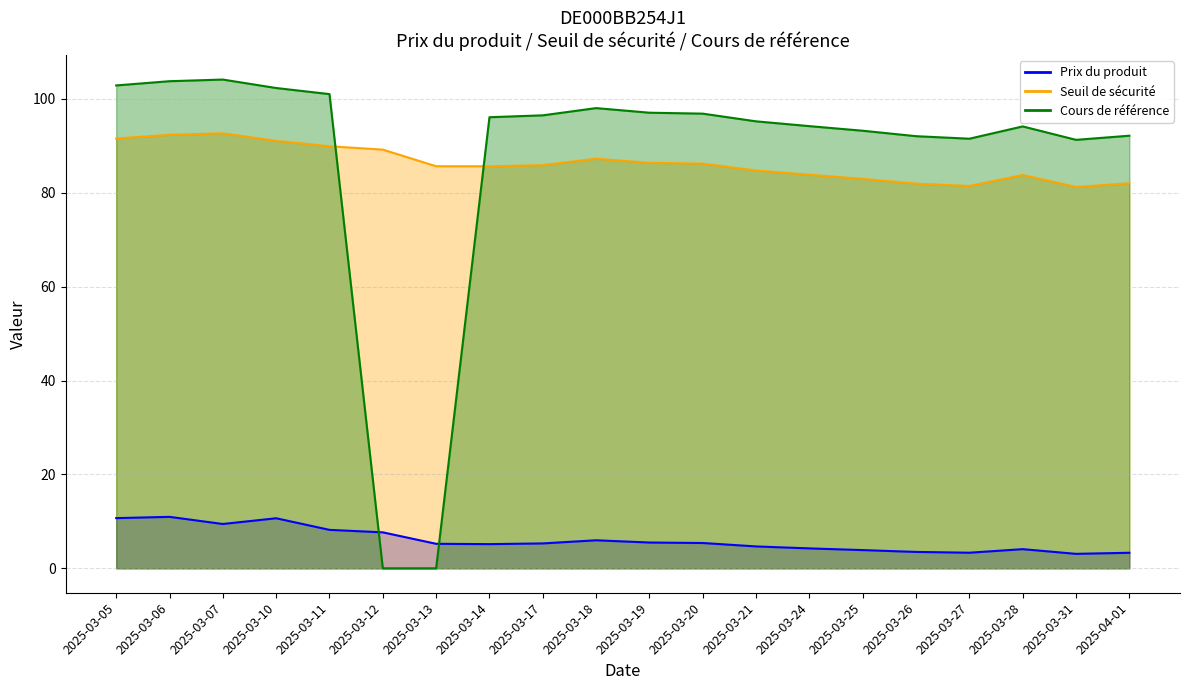

Reading left to right, extract all data points from this chart.

Prix du produit: 10.7	11.0	9.4	10.7	8.2	7.7	5.2	5.2	5.3	6.0	5.5	5.4	4.7	4.2	3.9	3.5	3.3	4.1	3.1	3.3
Seuil de sécurité: 91.5	92.3	92.6	91.0	89.9	89.2	85.6	85.6	85.9	87.2	86.4	86.2	84.7	83.8	82.9	81.9	81.4	83.8	81.2	82.0
Cours de référence: 102.8	103.8	104.1	102.3	101.0	0.0	0.0	96.1	96.5	98.0	97.0	96.8	95.2	94.2	93.2	92.0	91.5	94.1	91.3	92.1